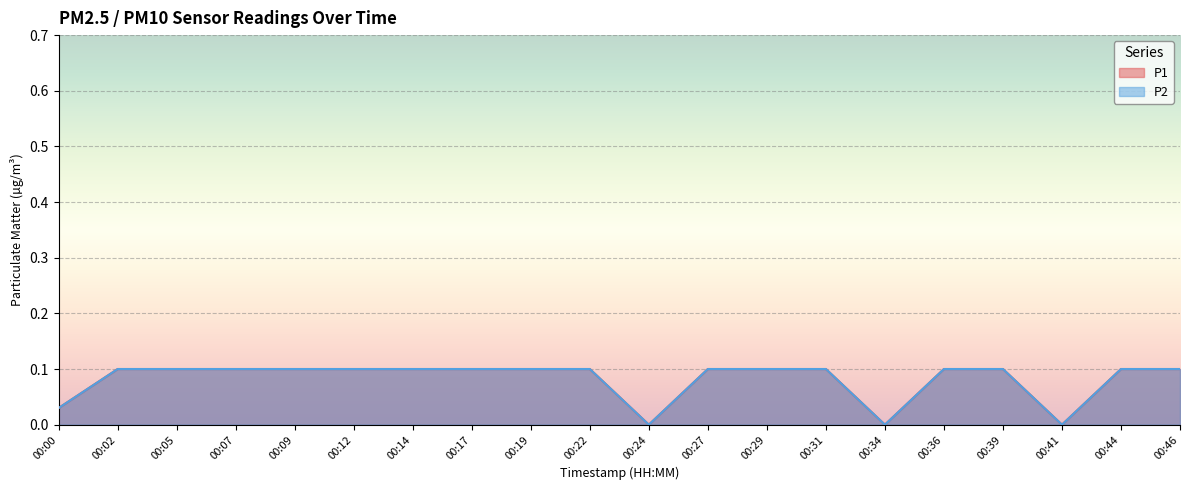

Does the chart display data point markers on the line(s)?

No